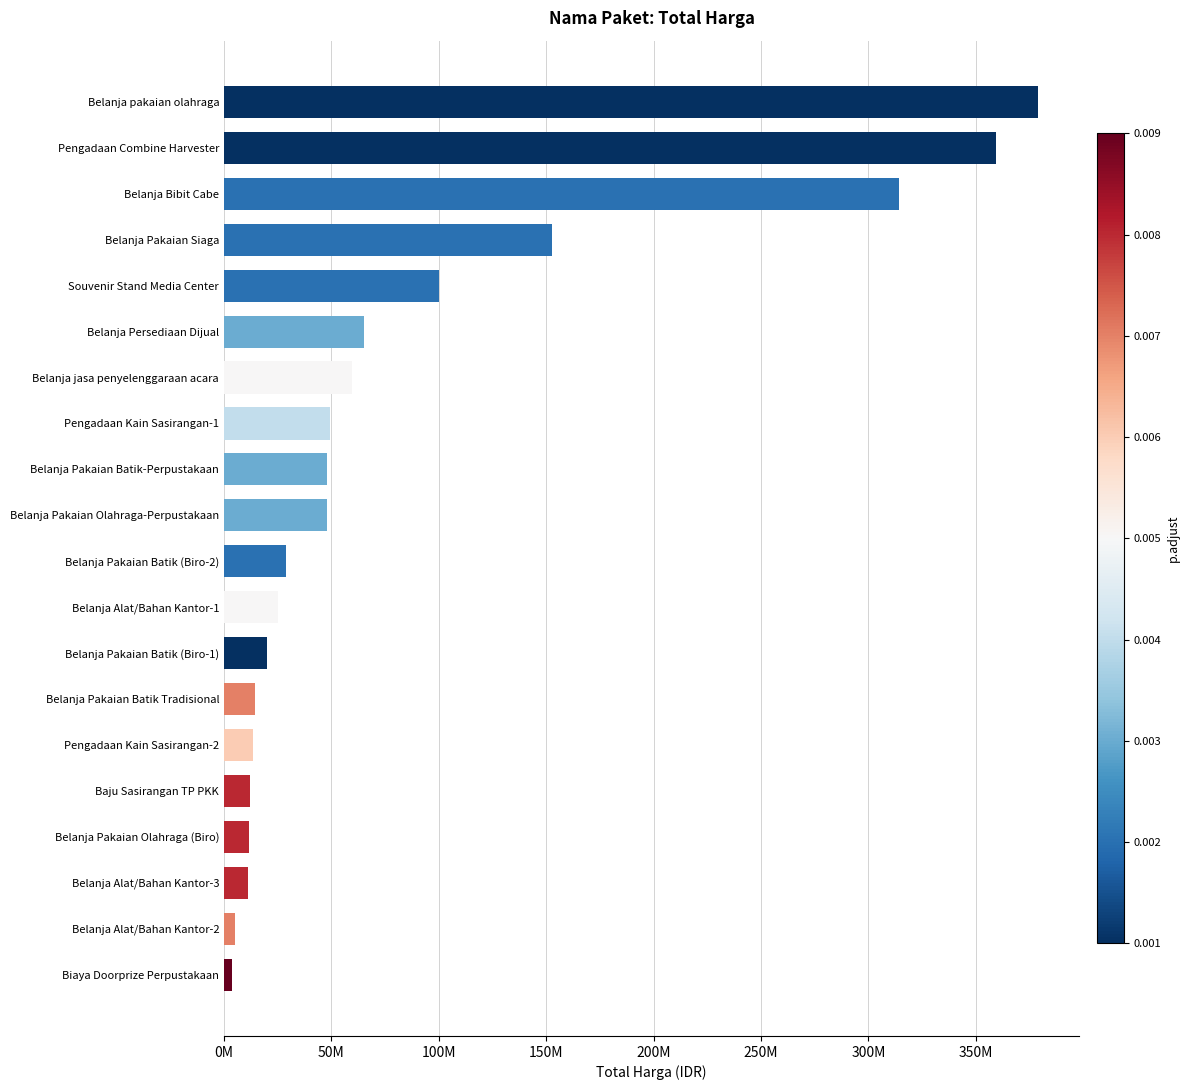

Are the bars horizontal?

Yes